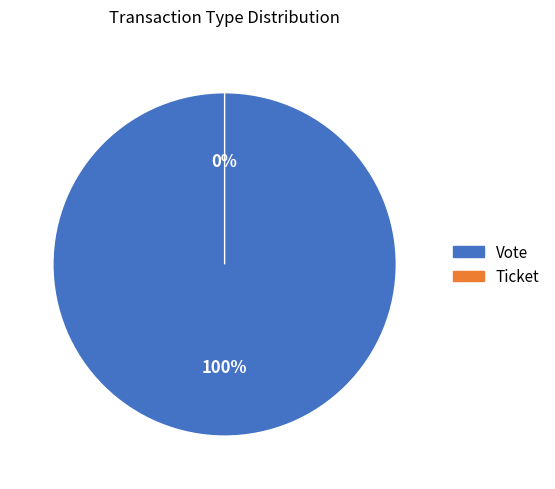

How much of the chart is everything except Ticket?

100.0%